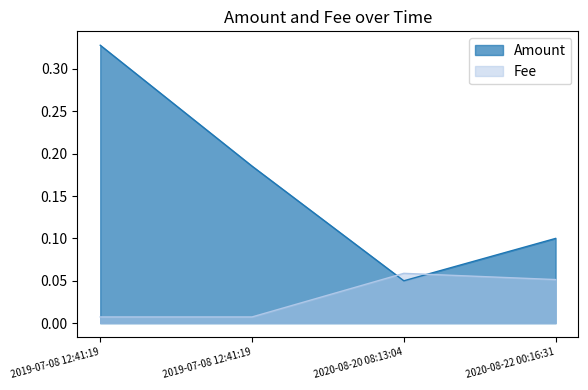

At 2020-08-20 08:13:04, list the series in order from smallest to largest.

Amount, Fee